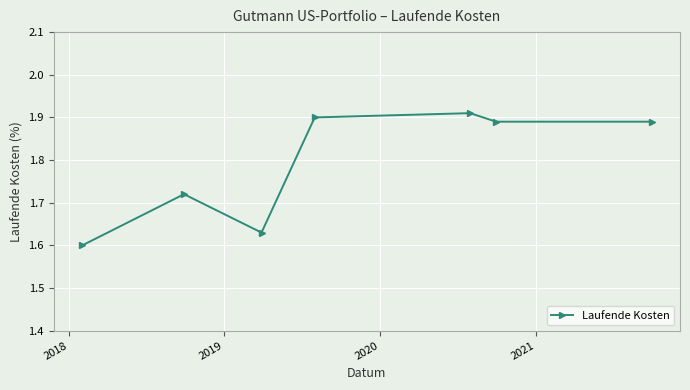

How many points are higher than both their immediate neighbors (excluding endpoints)?

2